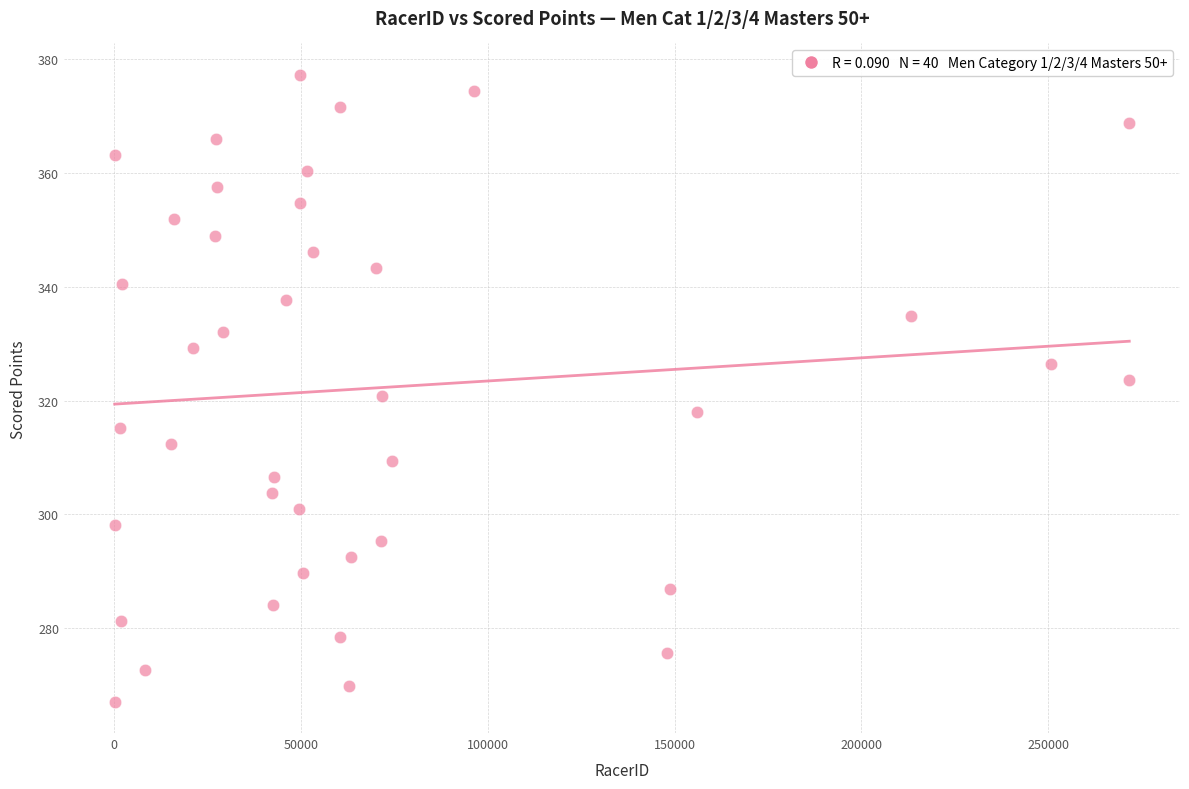

What is the range of X values (max minus min)?

271574.0